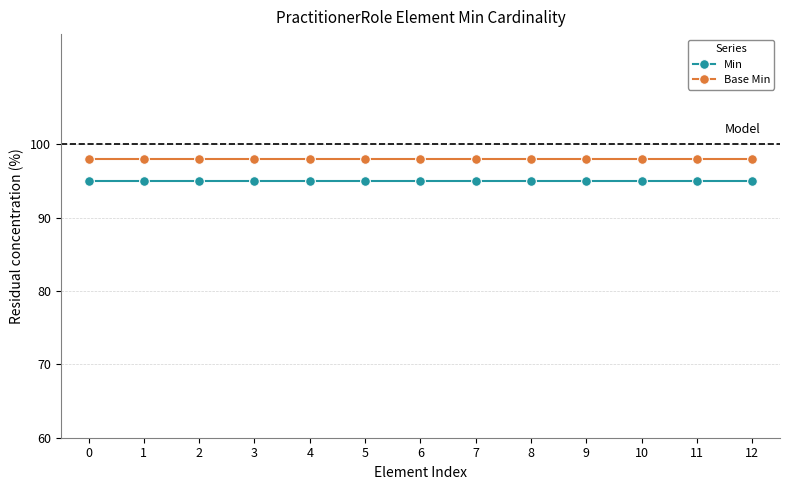

What is the sum of all Min values?

1235